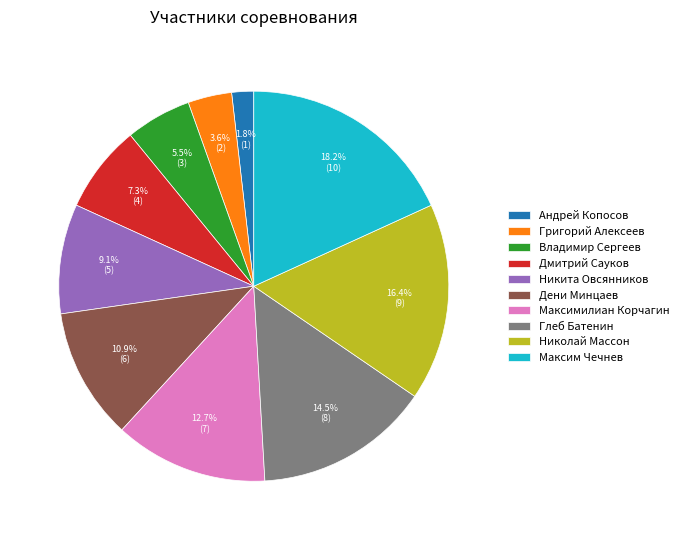

Which slice is the smallest?

Андрей Копосов